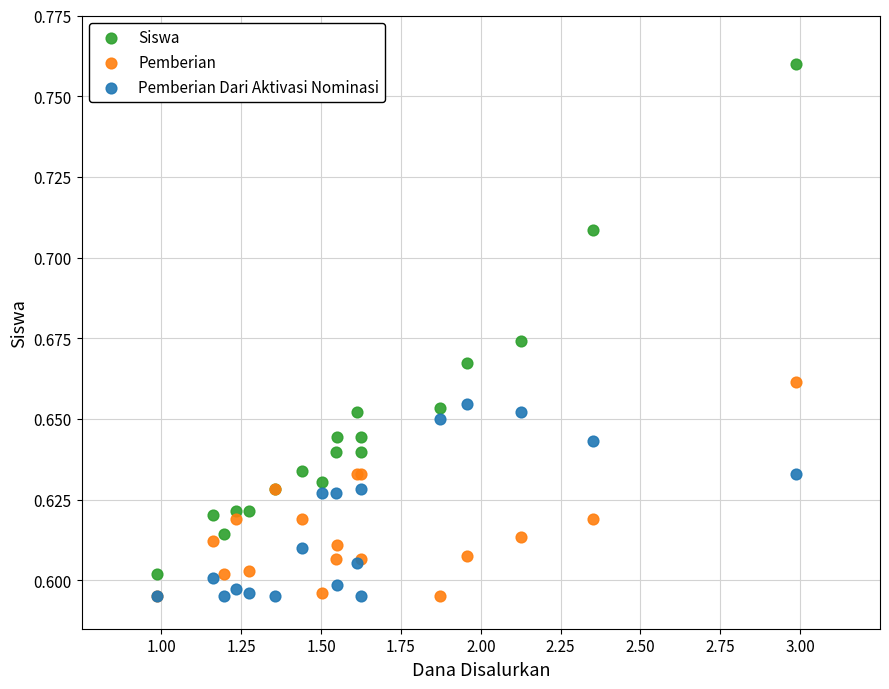

What is the X range (max minus min) for the scatter plot?

2.0